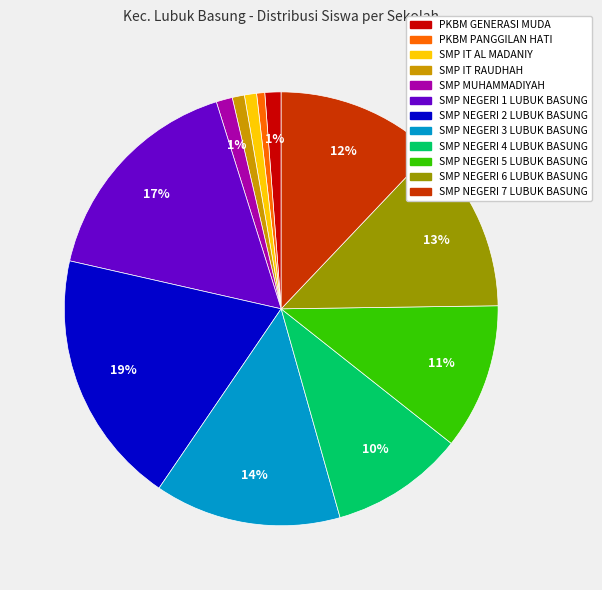

The SMP IT RAUDHAH slice represents 11% of the pie. True or false?

False